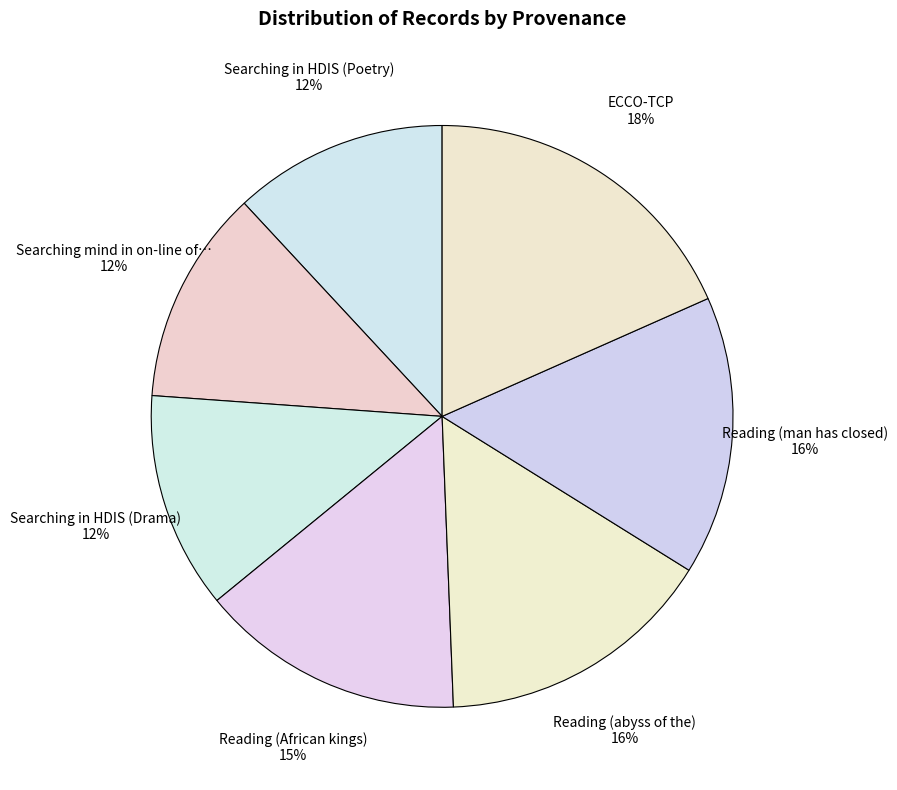

Count the number of slices in the pie.

7